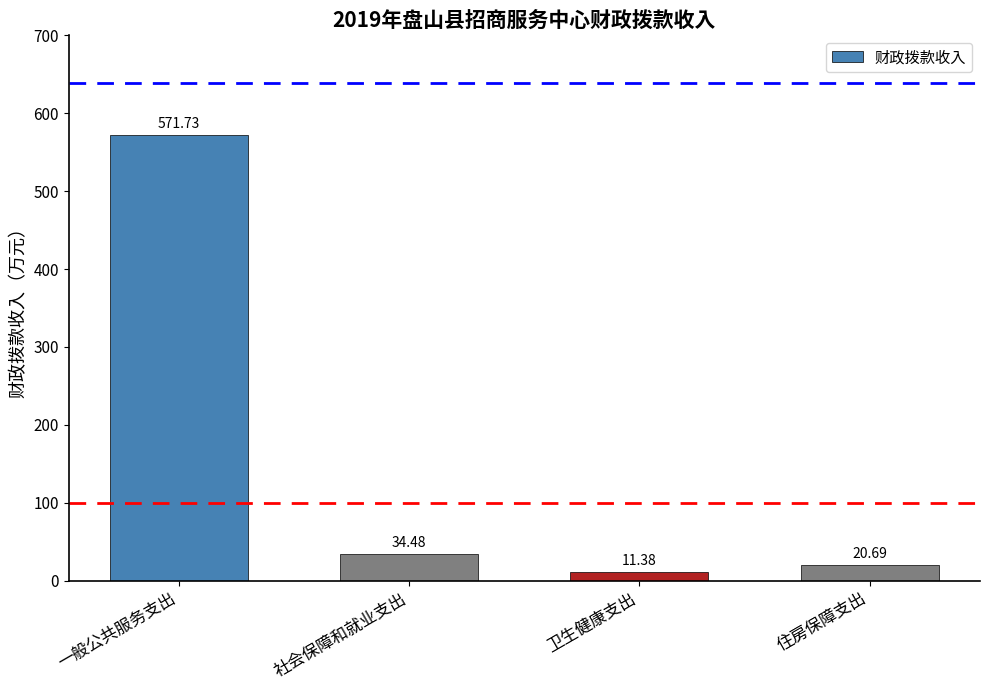

Between 一般公共服务支出 and 社会保障和就业支出, which is larger?

一般公共服务支出